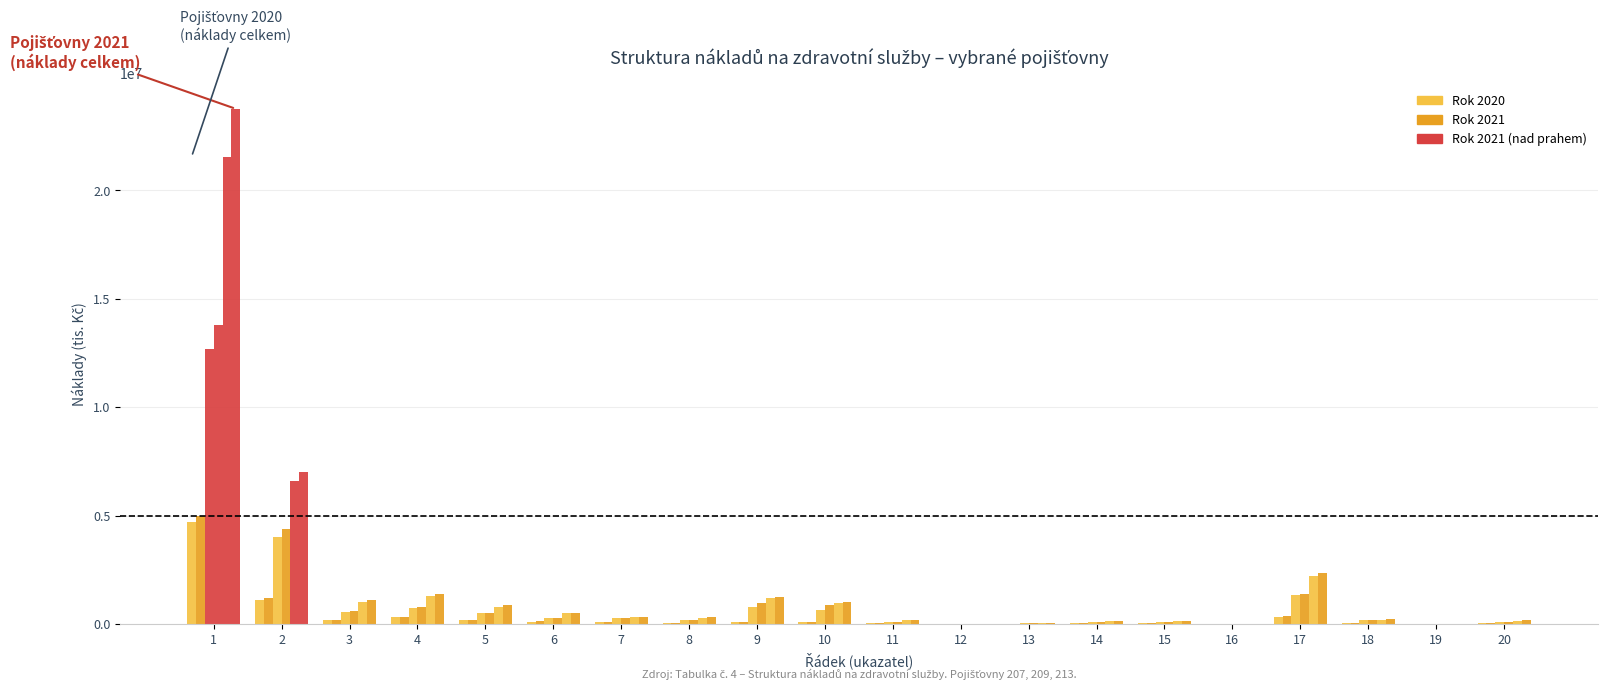

What is the spread (max minus min) of values at 16?

7360